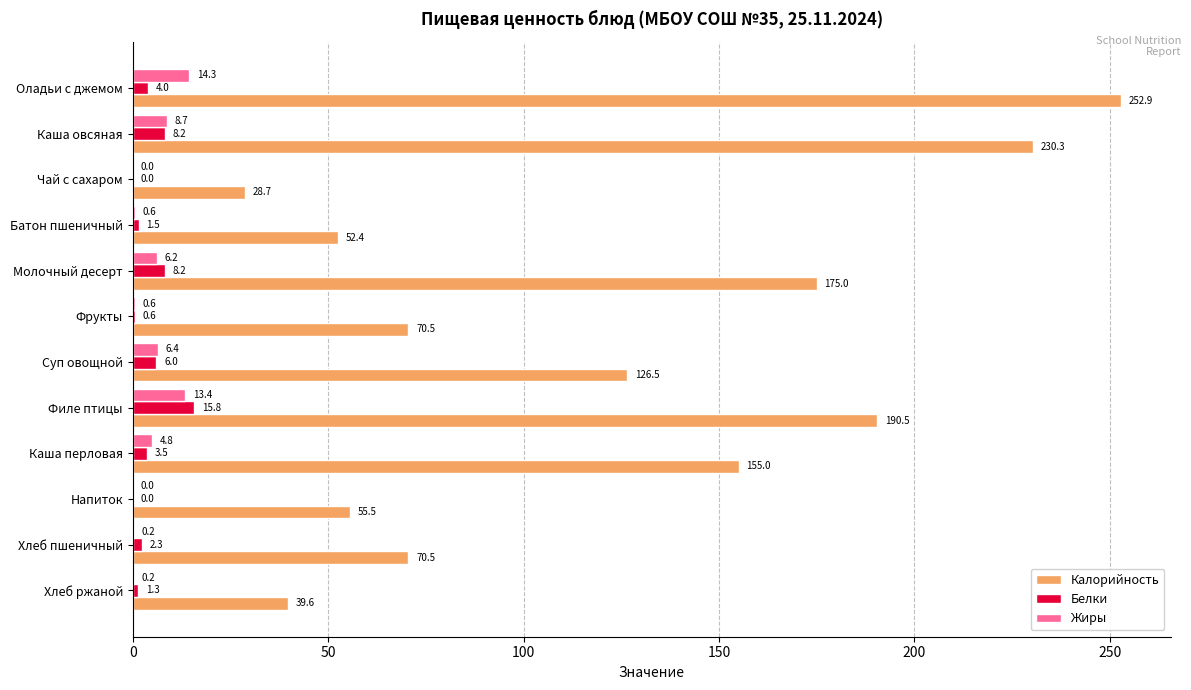

What is the total value across all series at Суп овощной?

138.9